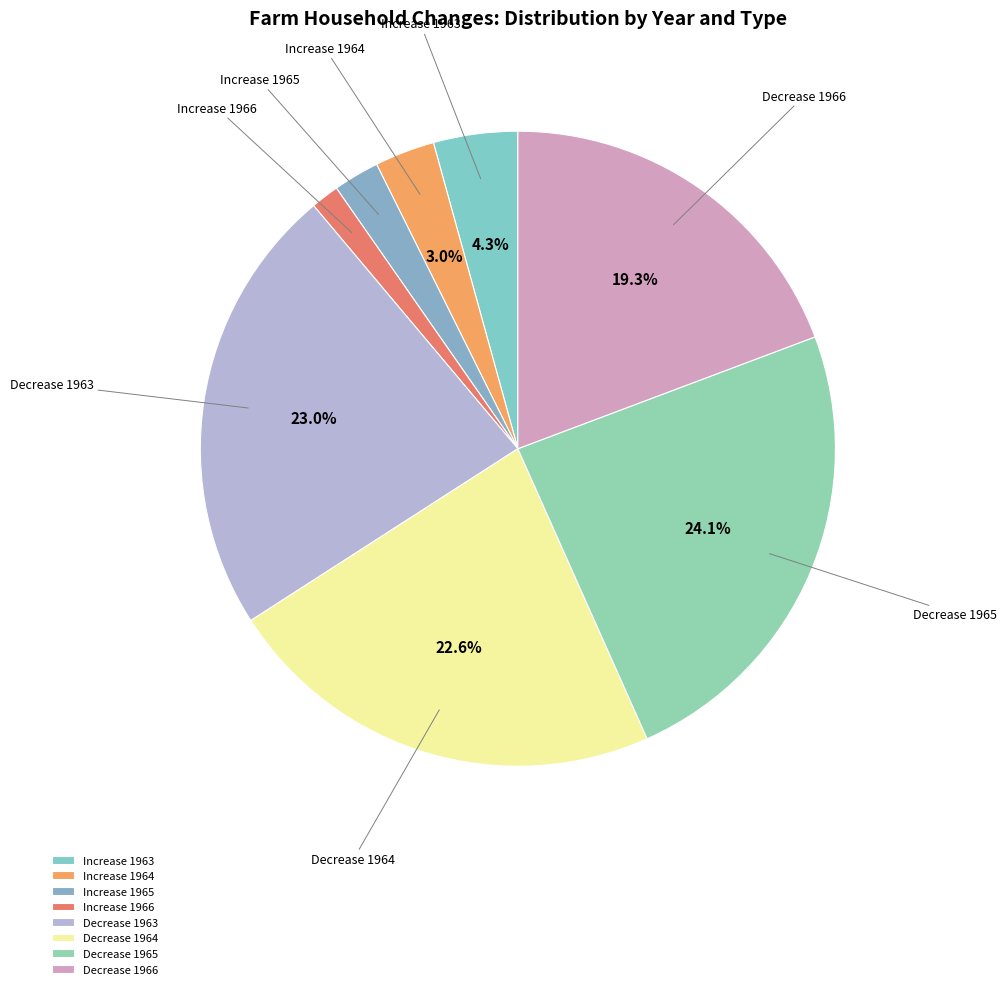

Does Increase 1966 account for over 50% of the chart?

No